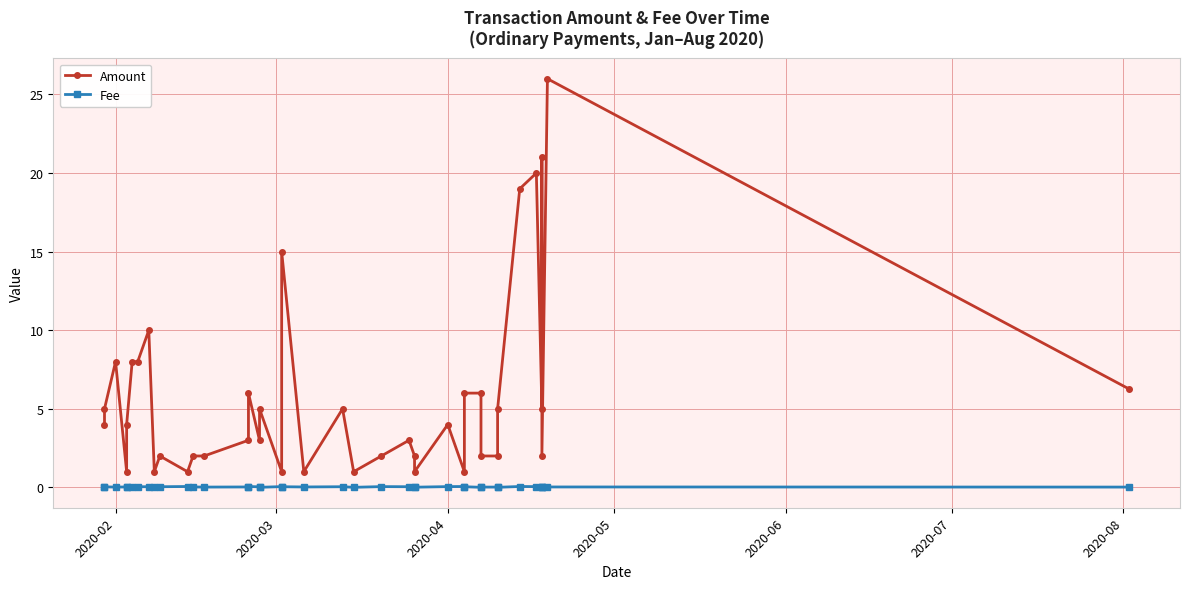

What is the highest value of the Fee series?

0.1